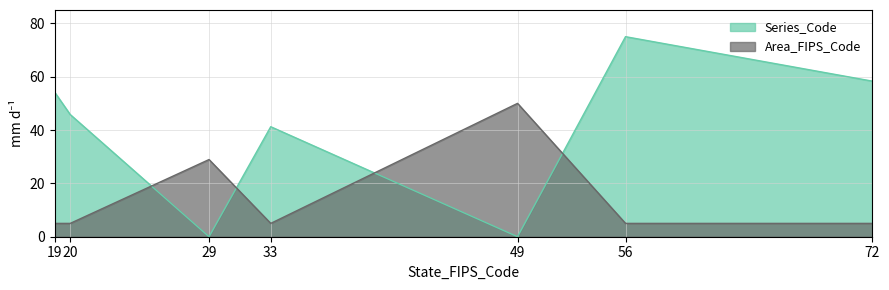

Reading right to left, transcribe all the data shown in this chart.

Series_Code: 58.3	75.0	0.0	41.2	0.0	45.8	54.1
Area_FIPS_Code: 5.0	5.0	50.0	5.0	28.9	5.0	5.0